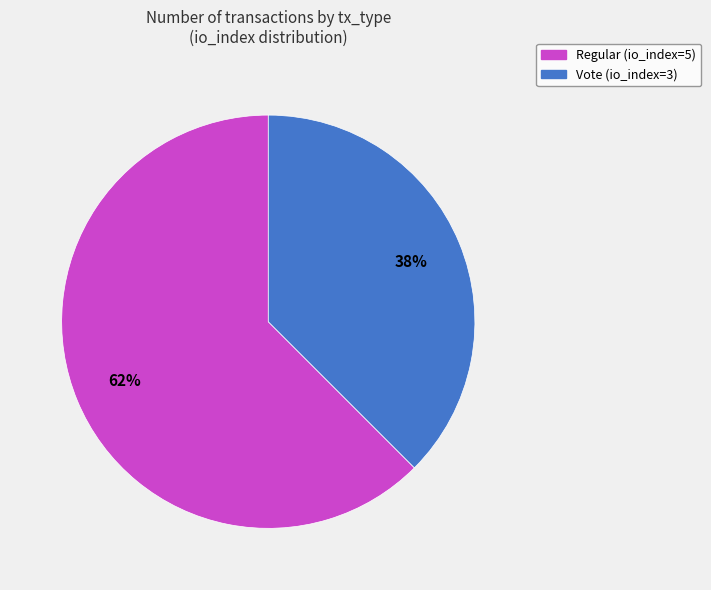

To the nearest percent, what portion does Vote (io_index=3) represent?

38%